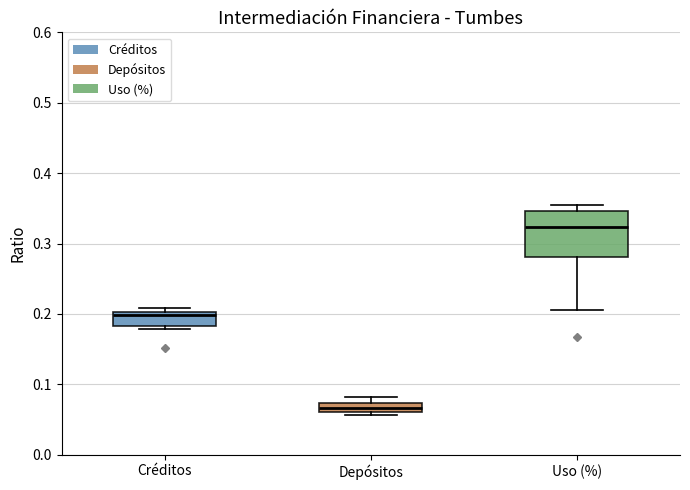

Which box has the lowest median line?

Depósitos